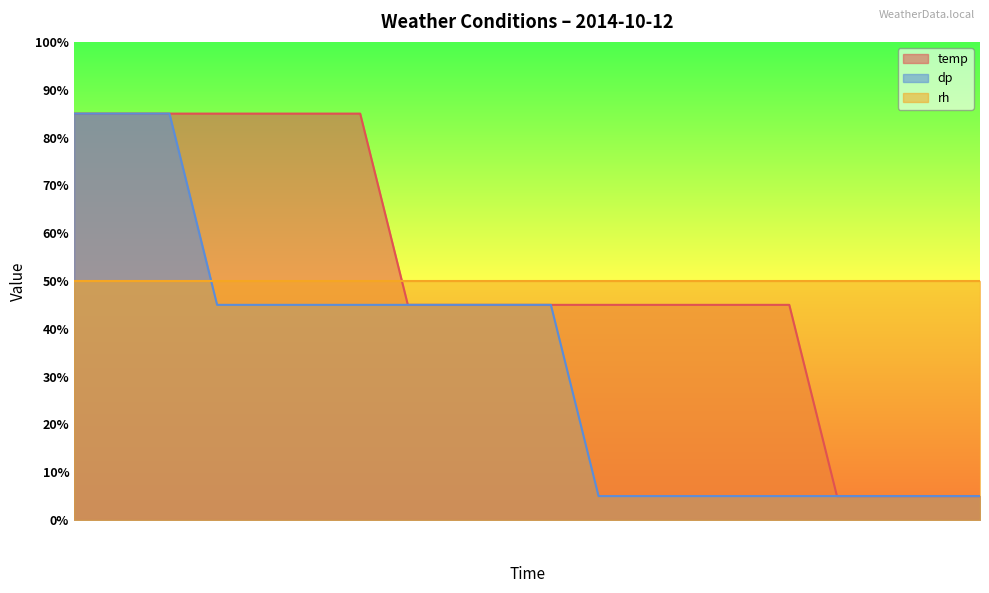

What is the greatest value displayed?

85.0